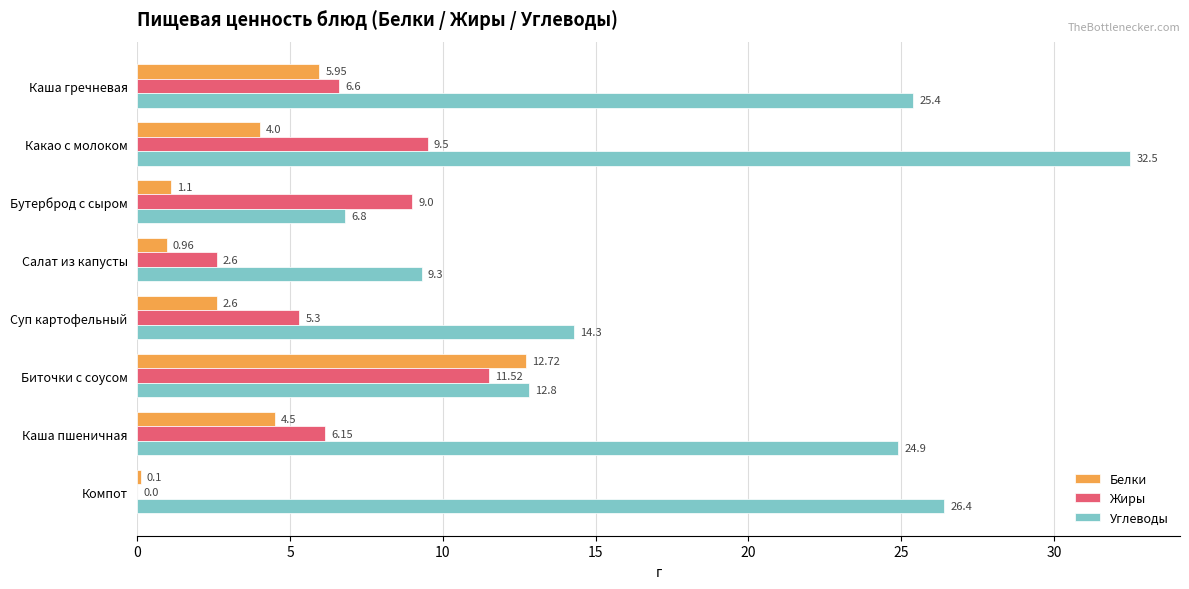

At which label is Белки closest to 6?

Каша гречневая